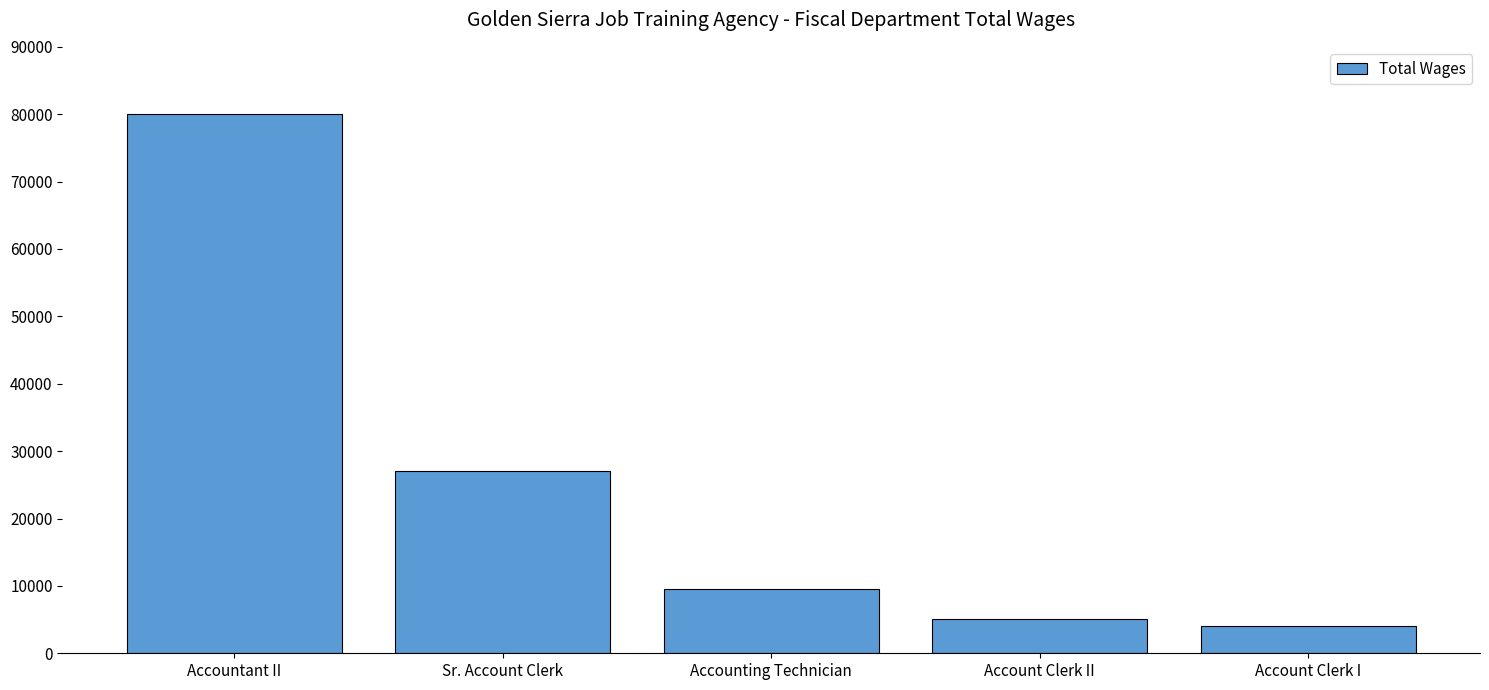

Reading left to right, extract all data points from this chart.

80023	26994	9562	5062	4085